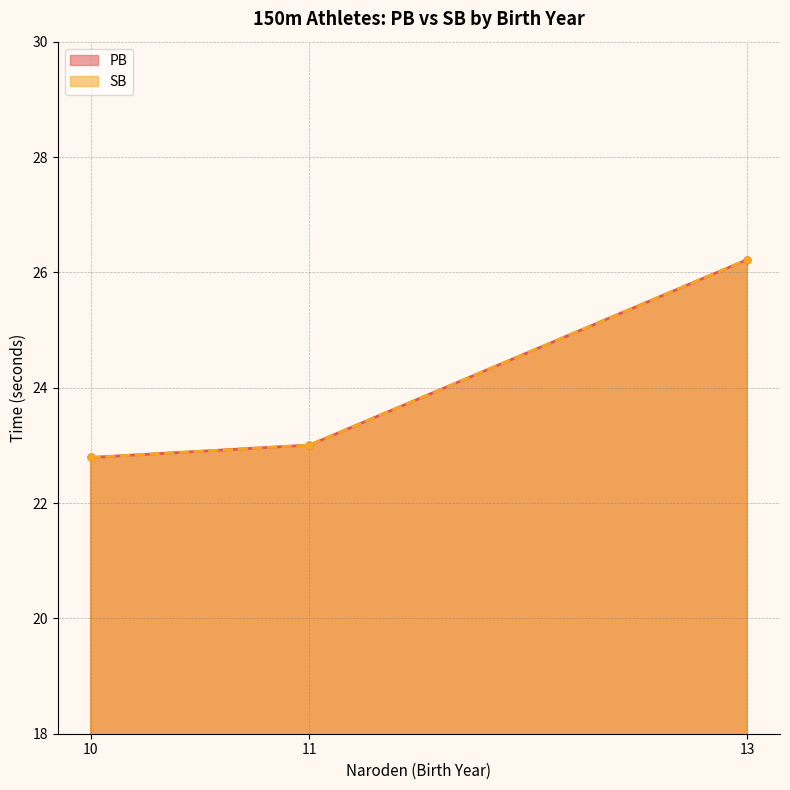

At which category does PB reach its first local valley?

10